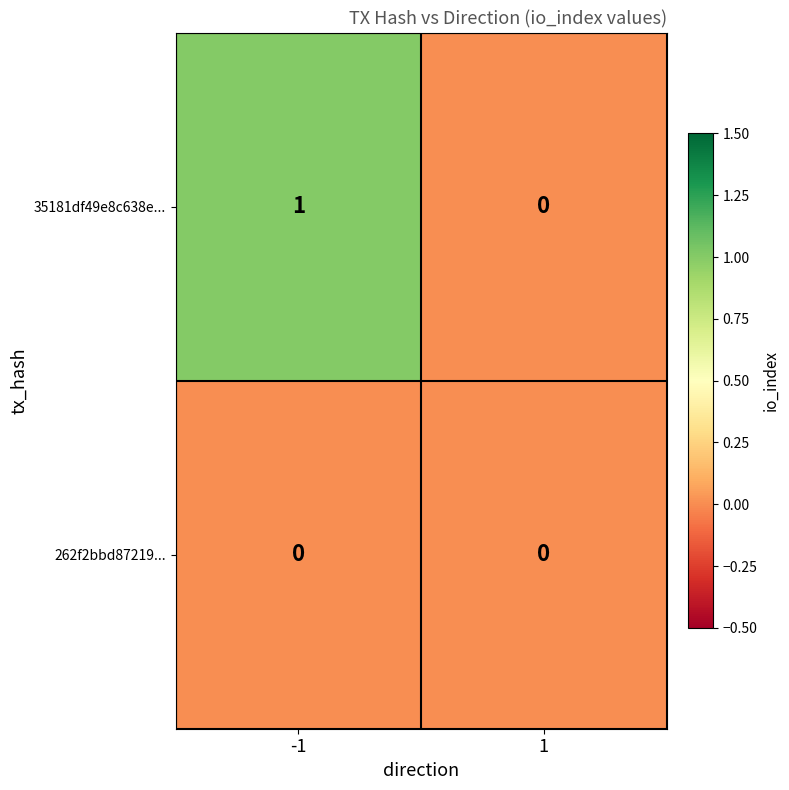

Rank the series by their maximum value, from lowest to highest.

262f2bbd87219..., 35181df49e8c638e...